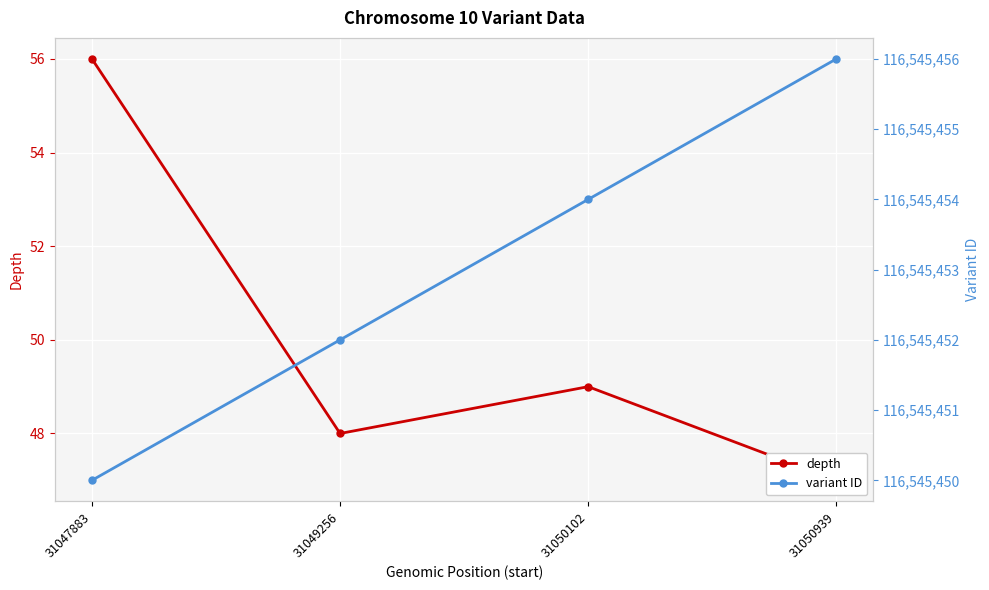

How many distinct data groups are displayed?

2